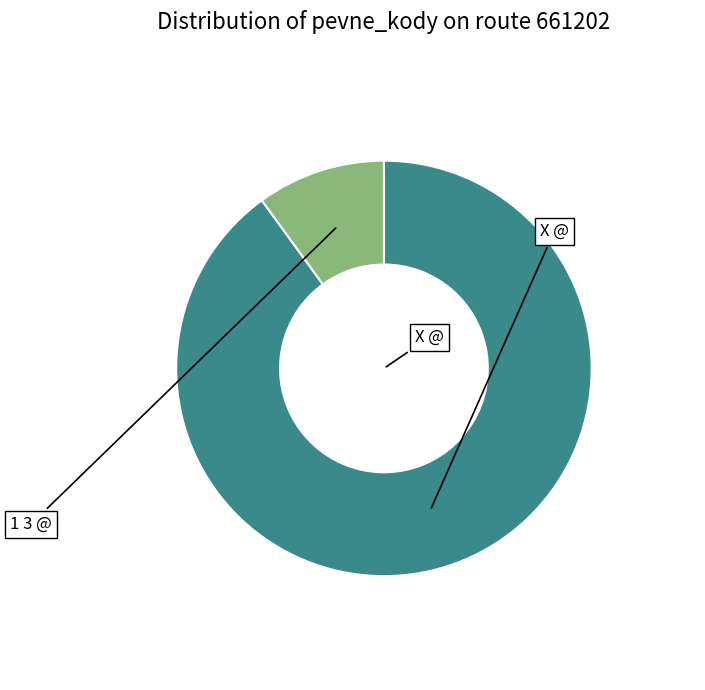

Is there any slice that represents more than half of the pie?

Yes